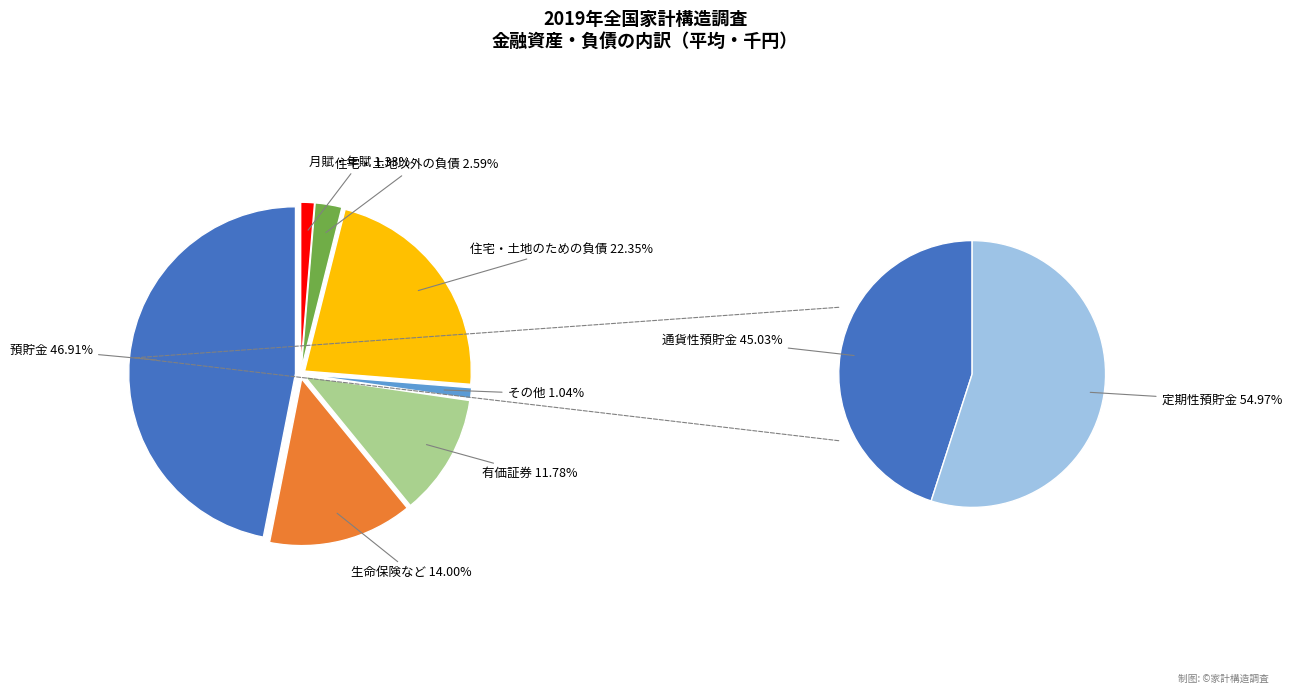

True or false: 住宅・土地以外の負債 accounts for 14% of the total.

False